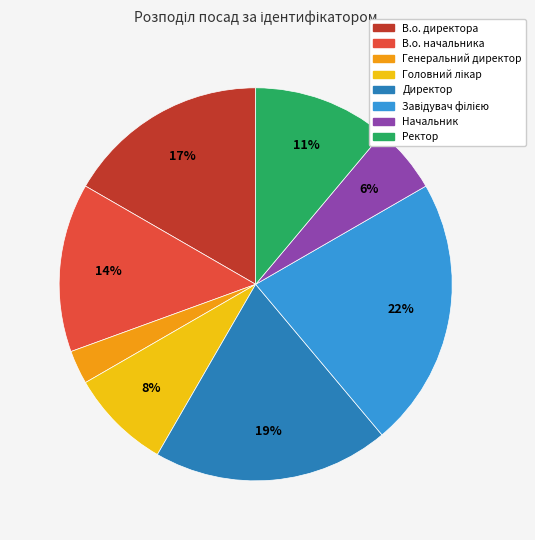

Does any single category account for the majority?

No